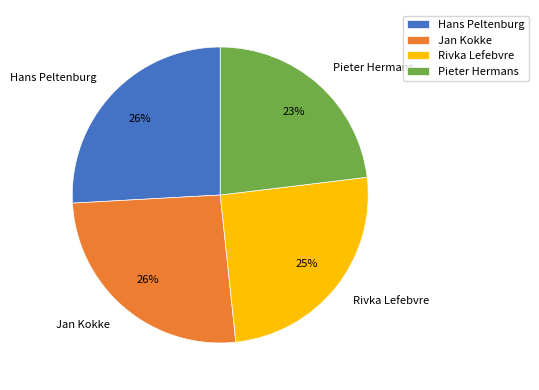

Approximately how many times larger is the value at Jan Kokke compared to Pieter Hermans?

1.1